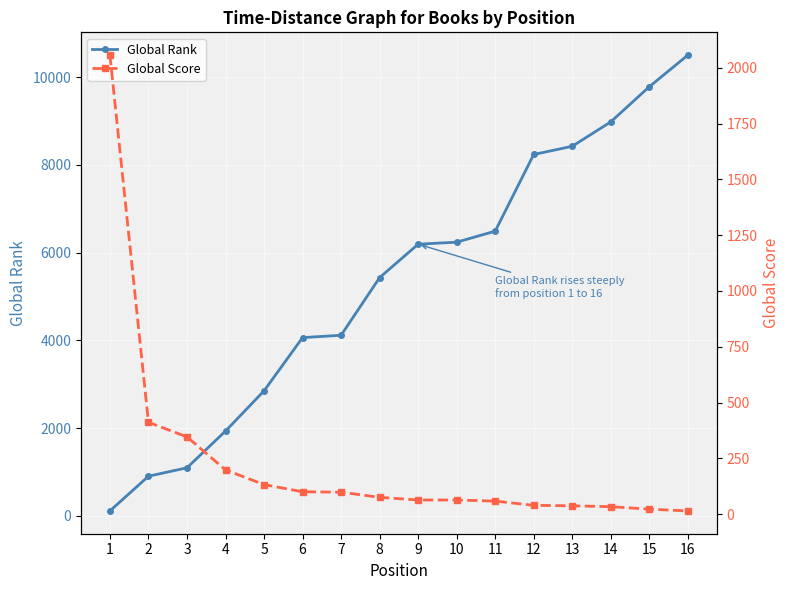

What is the total value across all series at 8?

5505